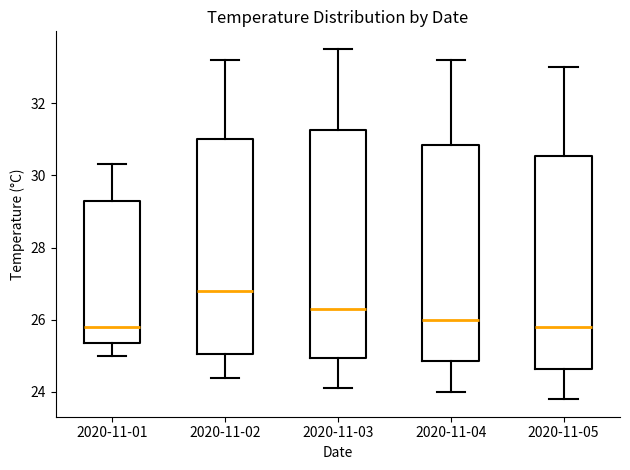

Where does the lower whisker of the box for 2020-11-02 end on the y-axis? The values are not printed on the chart, so give them approximately, as read against the axis.

24.4